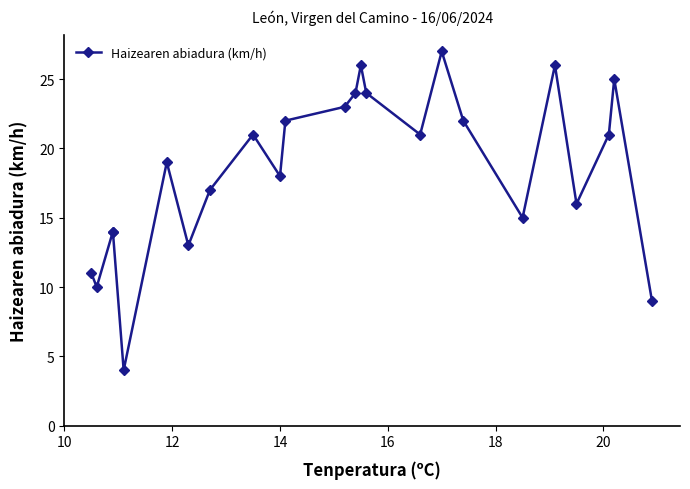

How many lines are shown in the chart?

1